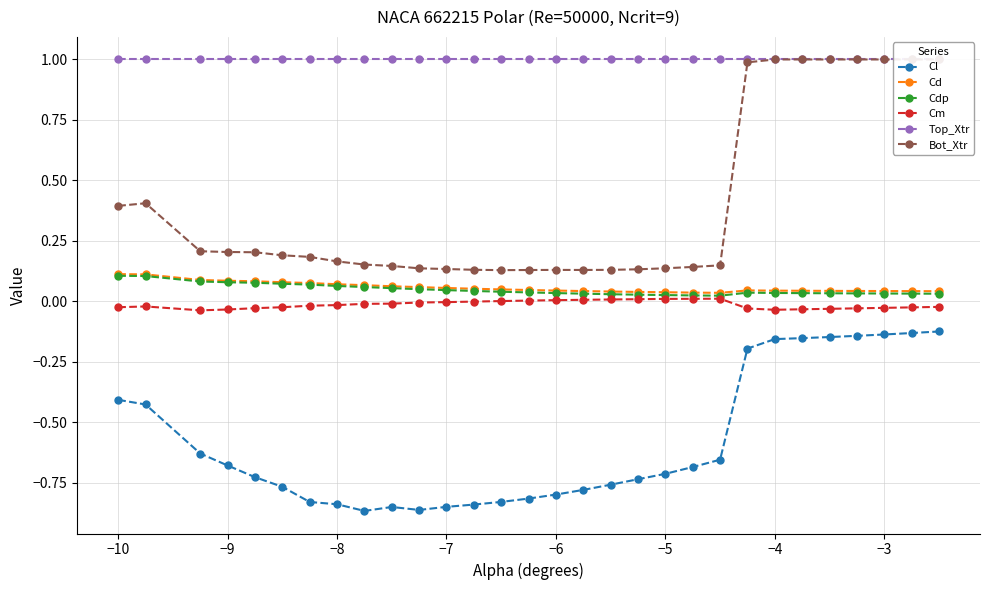

True or false: Cm has more than 1 points higher than both neighbors.

True